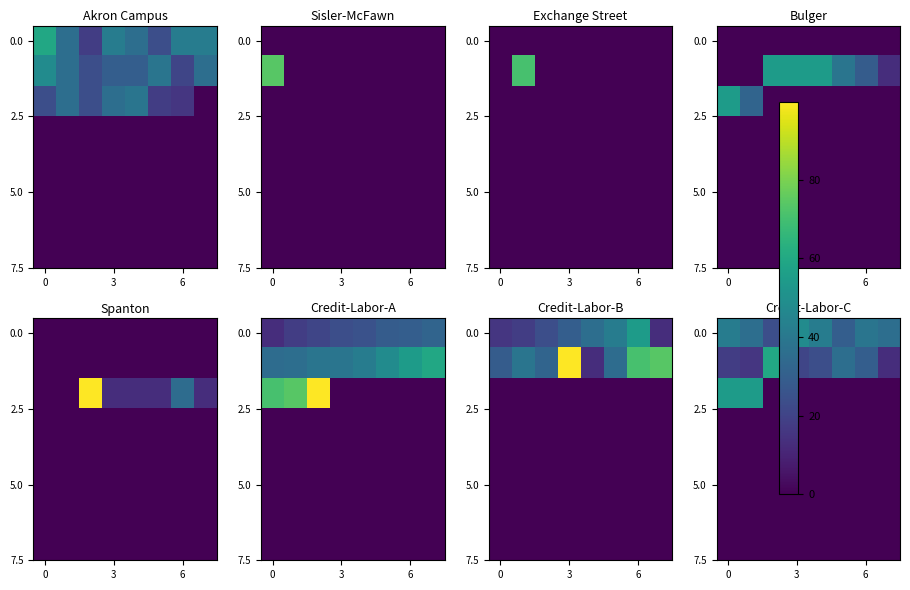

At how many categories does at least one series exceed 20?

8